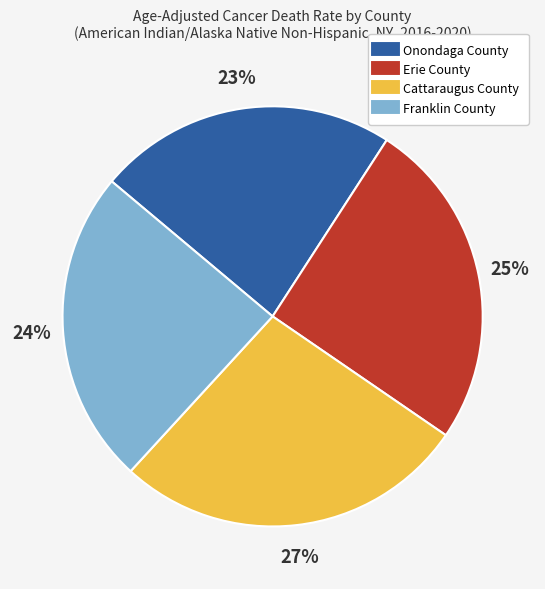

To the nearest percent, what portion does Onondaga County represent?

23%